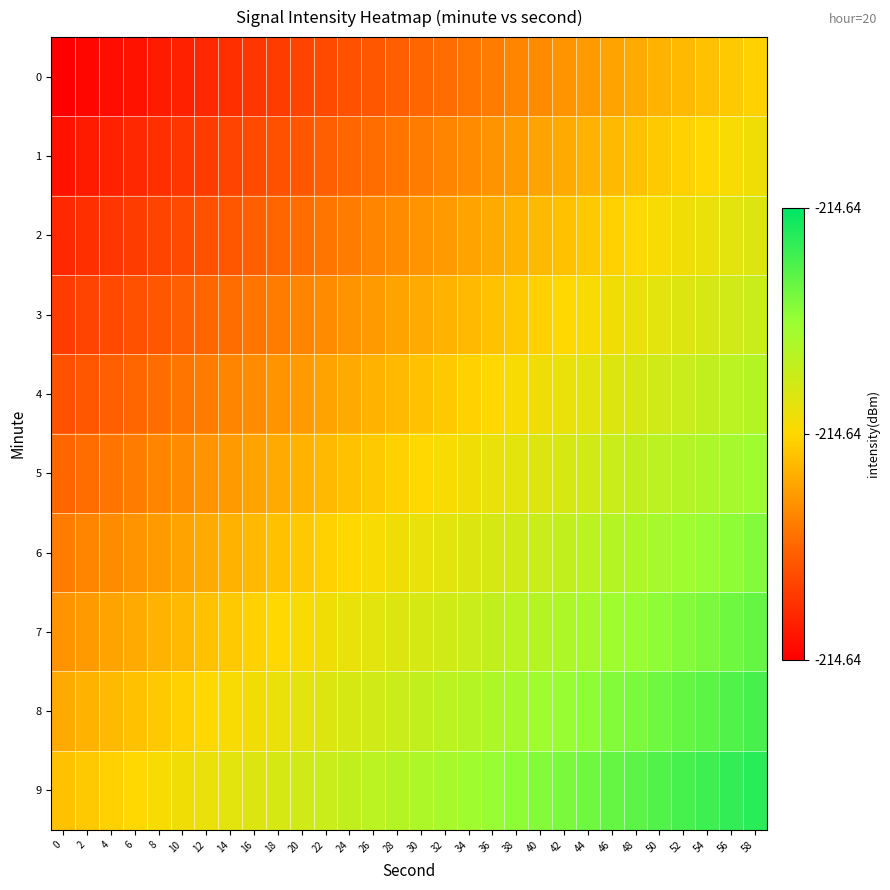

Which series has the largest total across all categories?

9